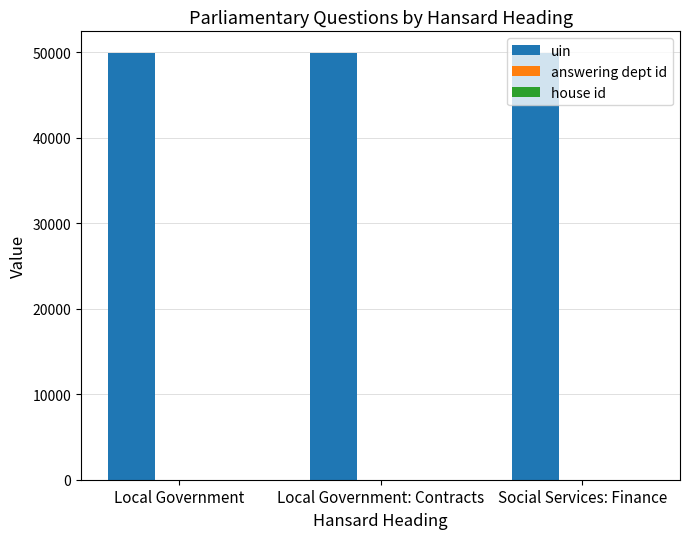

What is the sum of all uin values?

149845